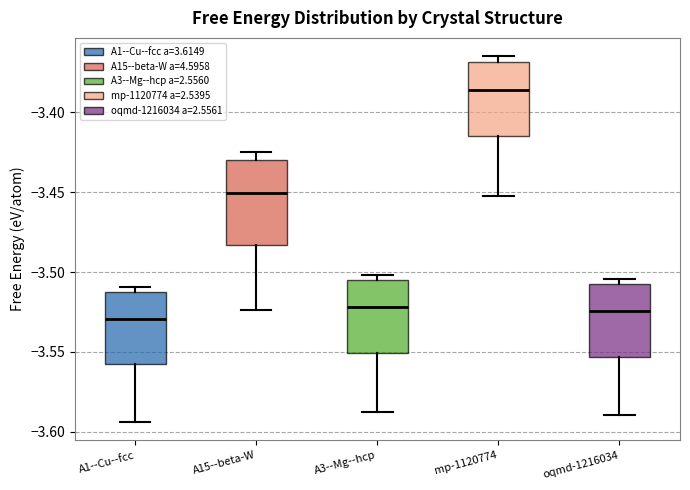

Which box is the tallest, from its lower edge to its upper edge?

A15--beta-W